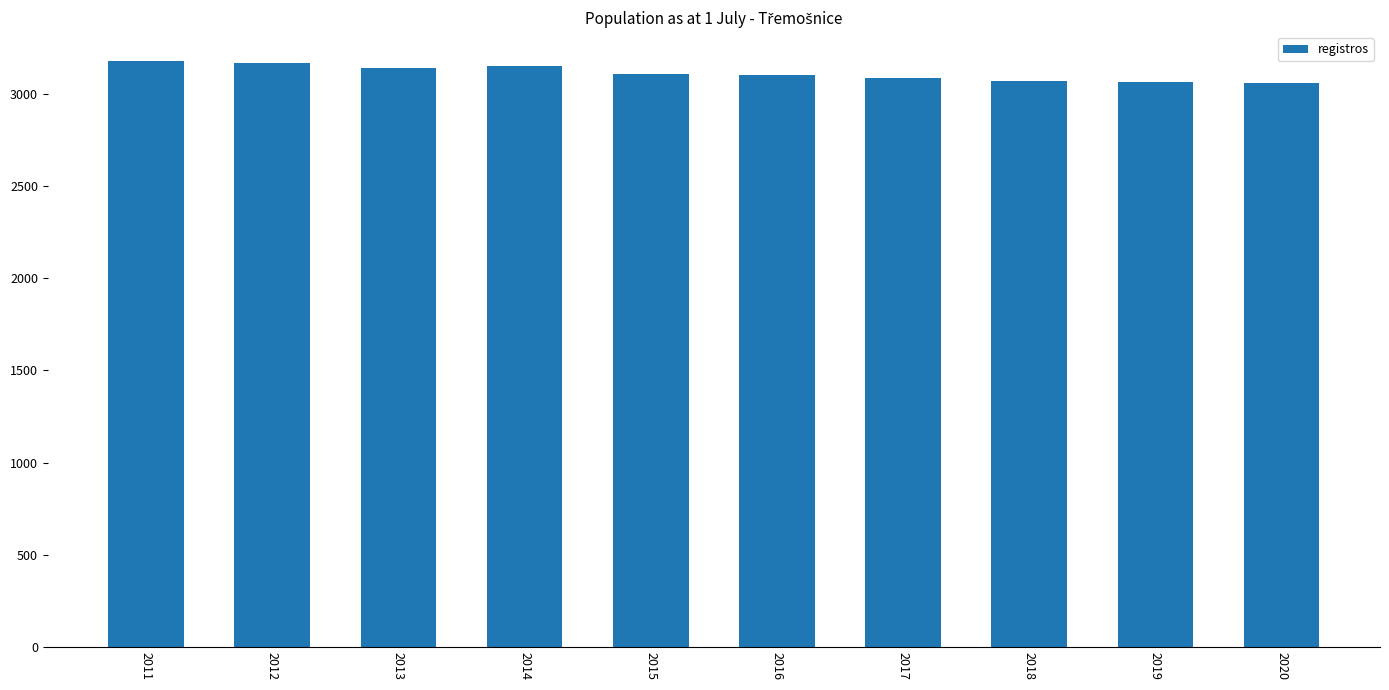

What is the maximum value shown in the chart?

3175